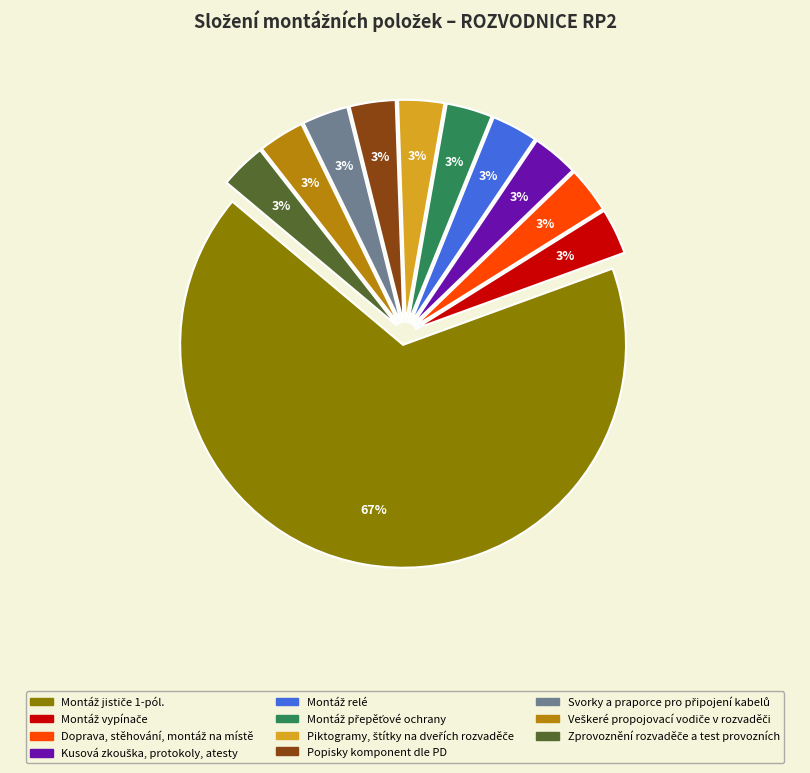

True or false: Popisky komponent dle PD accounts for 3% of the total.

True